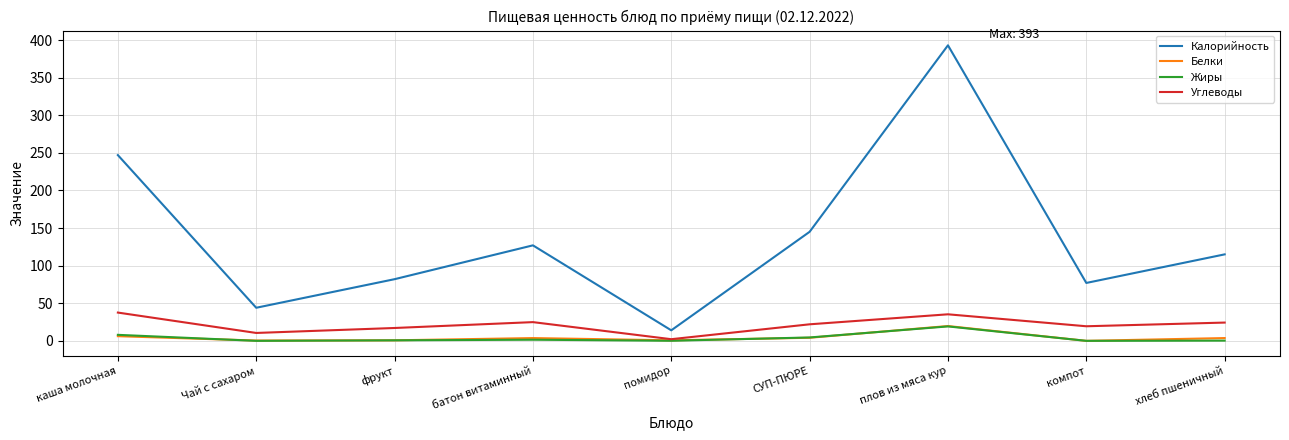

What is the sum of the Жиры values at каша молочная and фрукт?

8.7